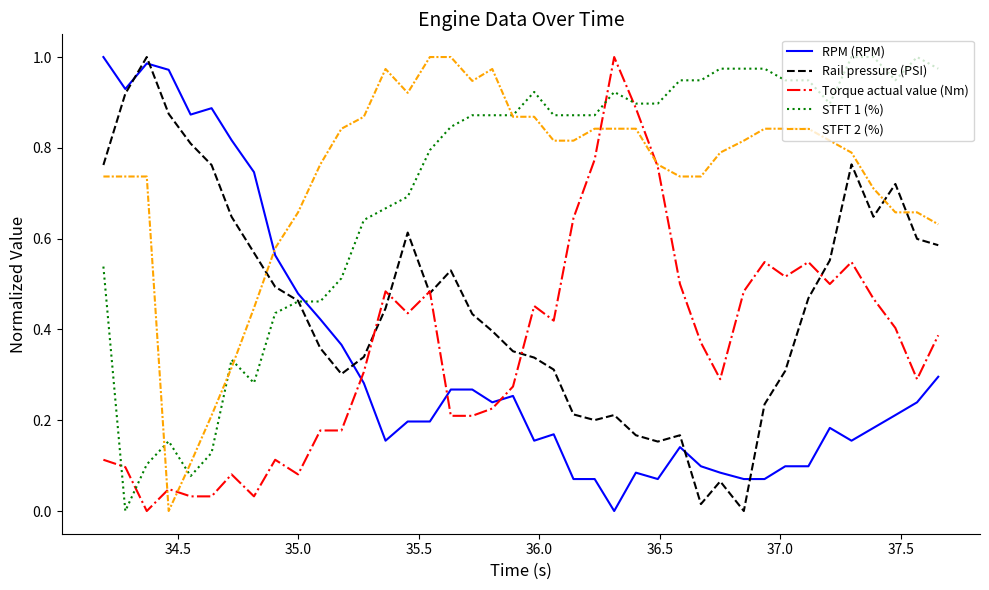

After their last crossing, which series has the higher values: RPM (RPM) or STFT 1 (%)?

STFT 1 (%)